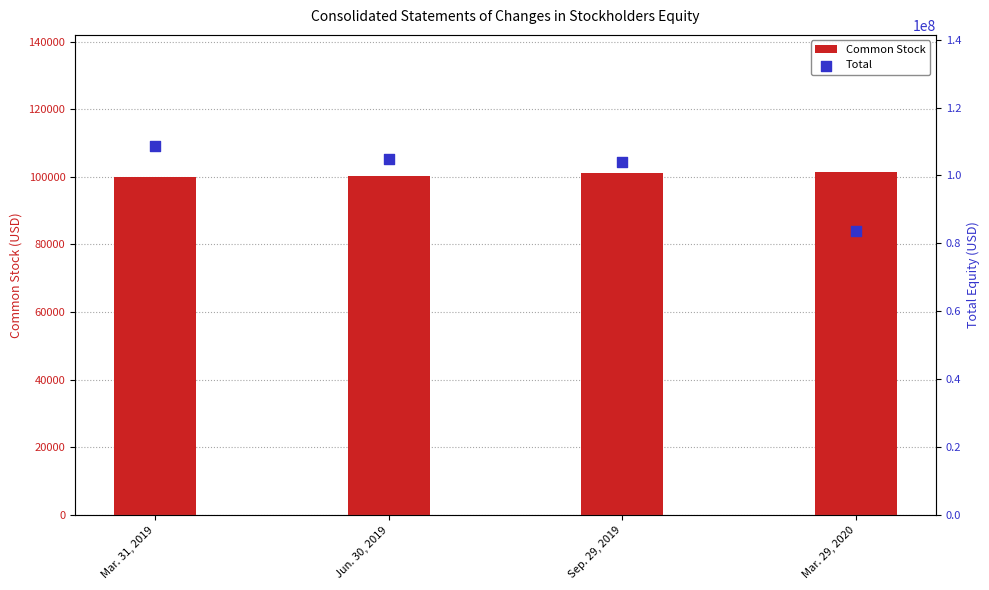

What are all the series names shown in the legend?

Common Stock, Total